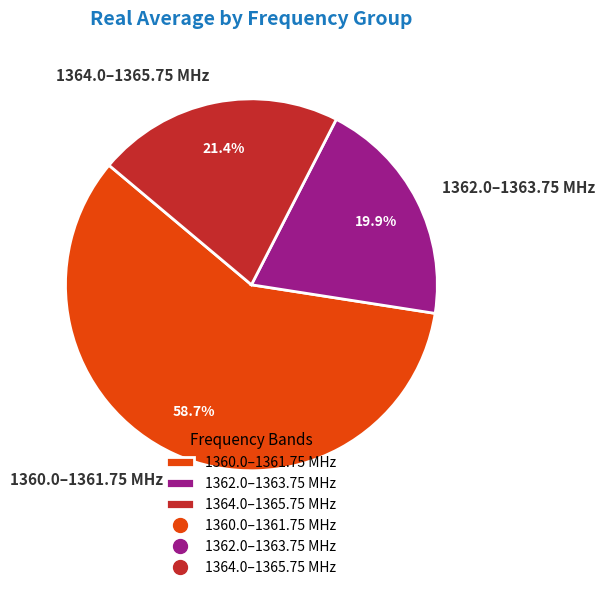

Count the number of slices in the pie.

3